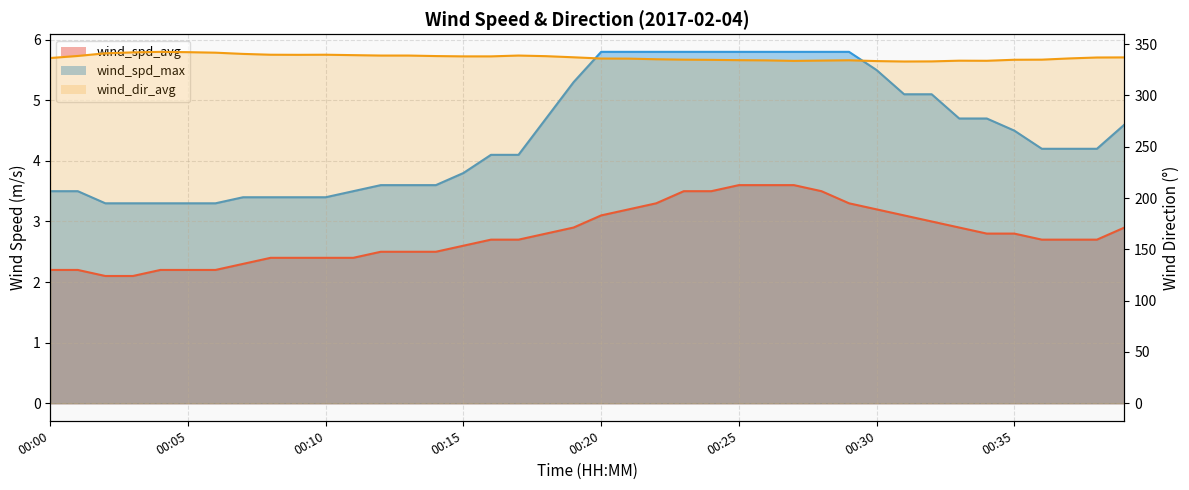

Is the value of wind_spd_max at 00:39 greater than the value of wind_dir_avg at 00:39?

No